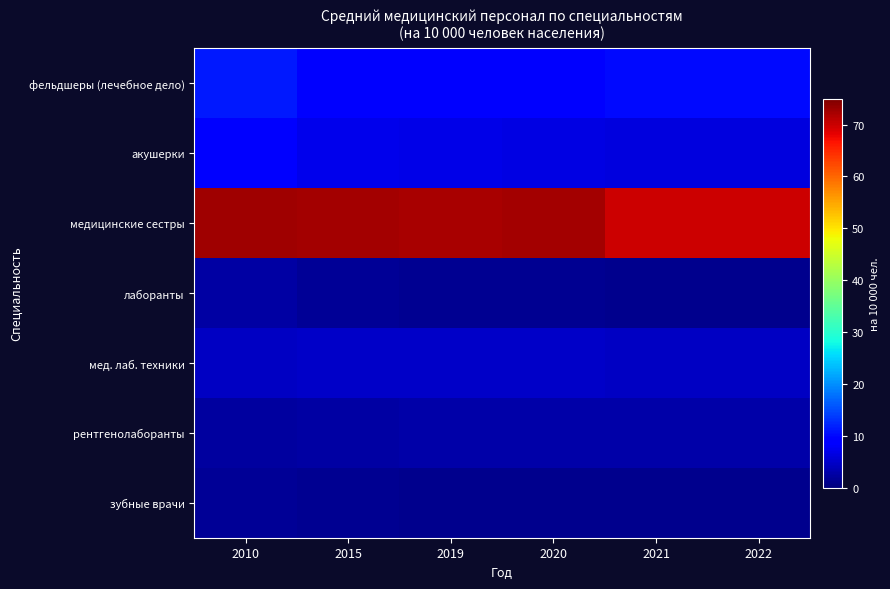

Which series has the largest total across all categories?

медицинские сестры